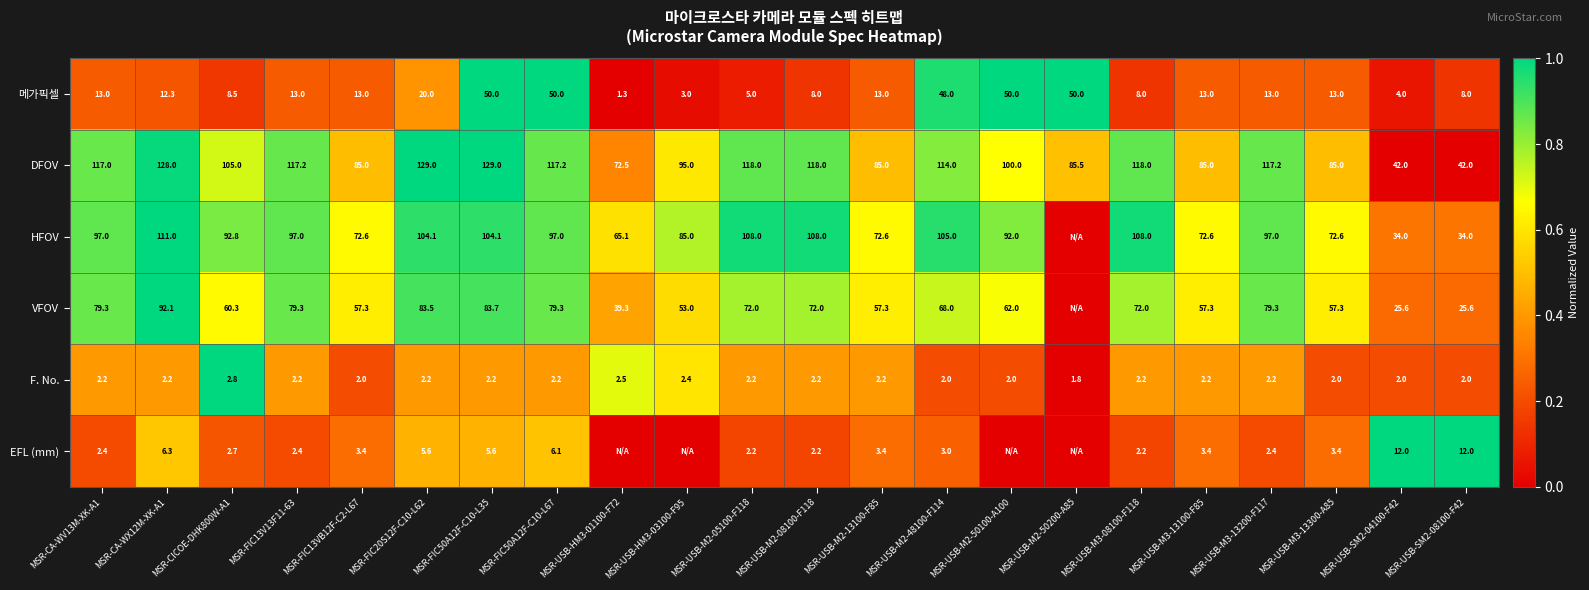

At which category does the chart reach its peak across all series?

MSR-FIC50A12F-C10-L35